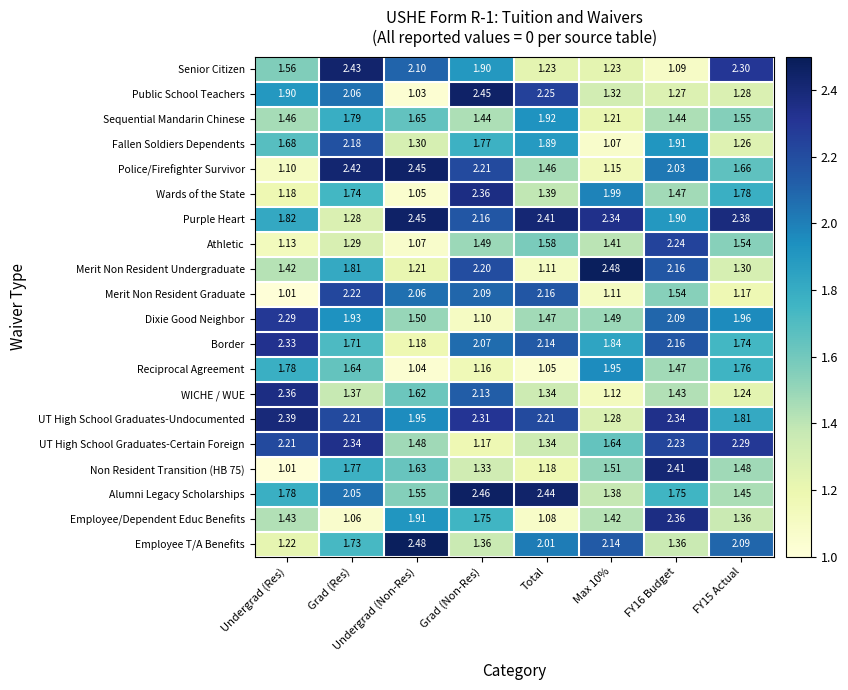

How many distinct data groups are displayed?

20